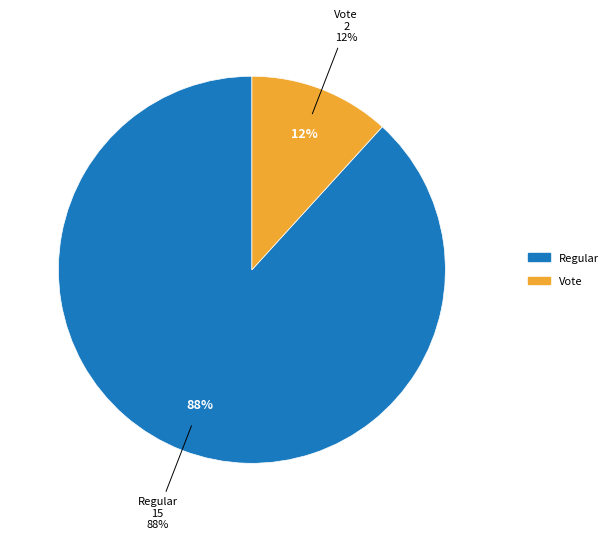

Does any single category account for the majority?

Yes